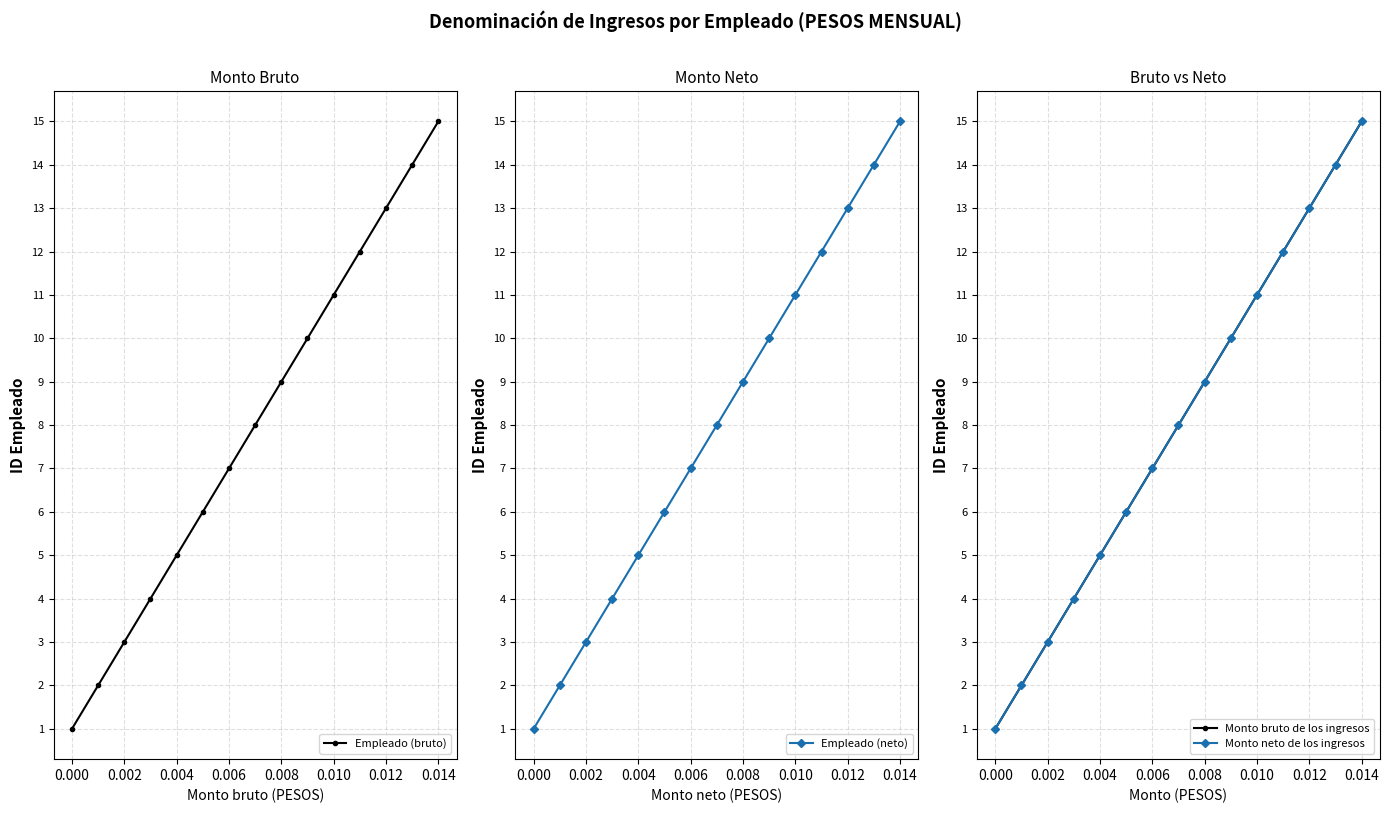

The value of Empleado (bruto) at 0.010 is 10. True or false?

True